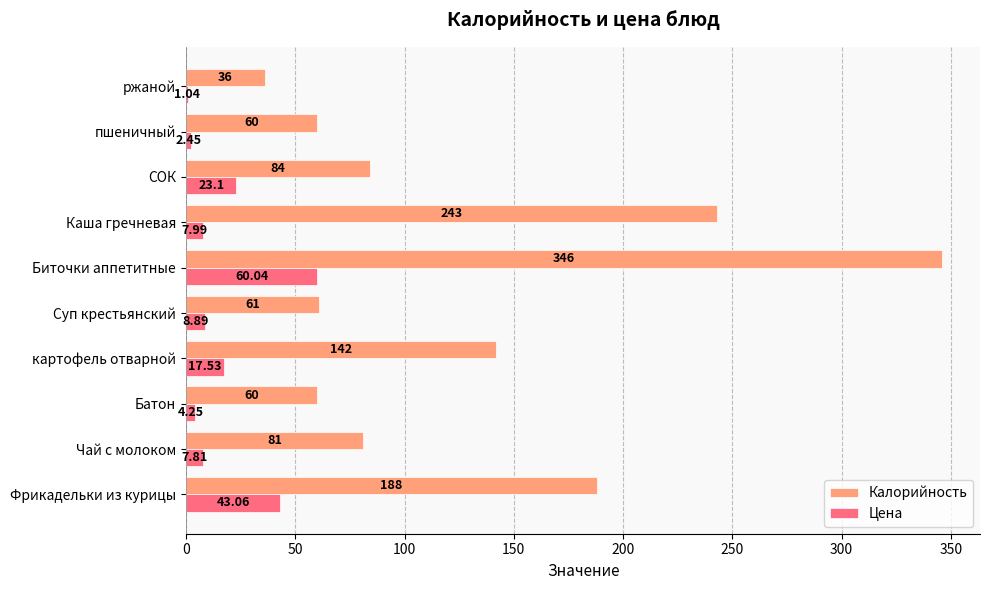

Between Фрикадельки из курицы and Чай с молоком, which series saw the biggest shift?

Калорийность